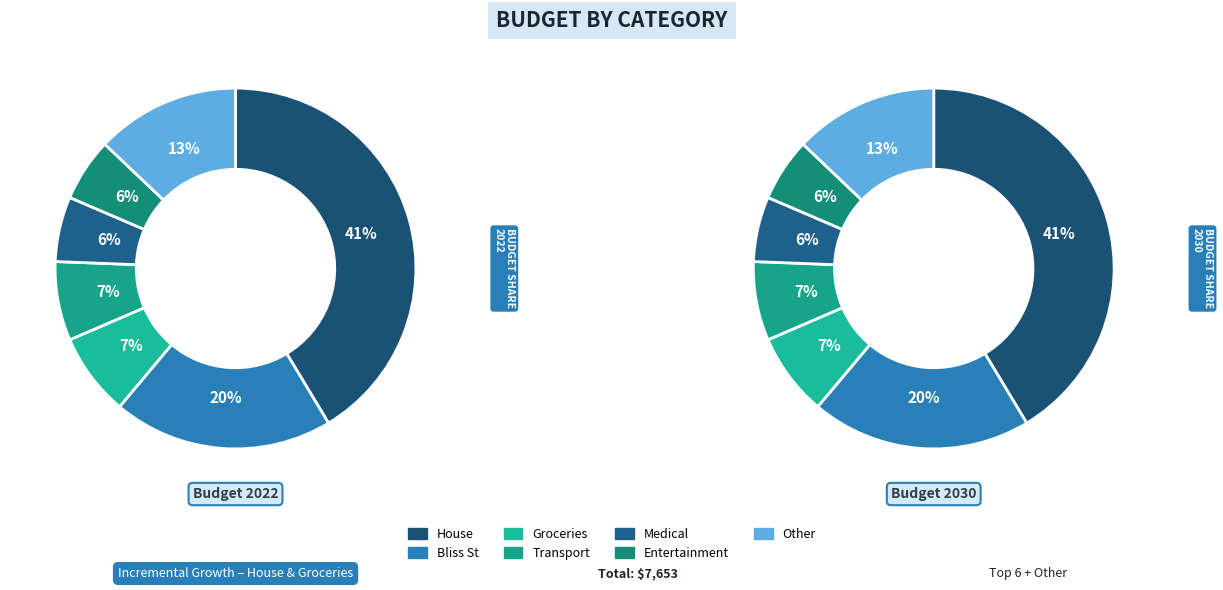

Is it true that Entertainment is 1% of the pie?

False